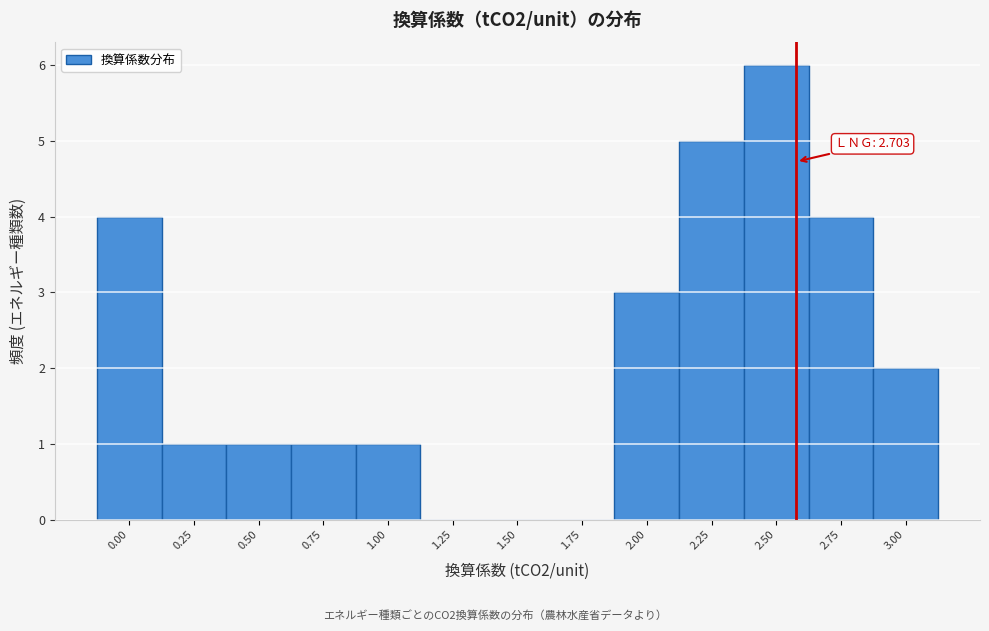

Reading left to right, what are all the values shown in this chart?

0.00=4	0.25=1	0.50=1	0.75=1	1.00=1	1.25=0	1.50=0	1.75=0	2.00=3	2.25=5	2.50=6	2.75=4	3.00=2